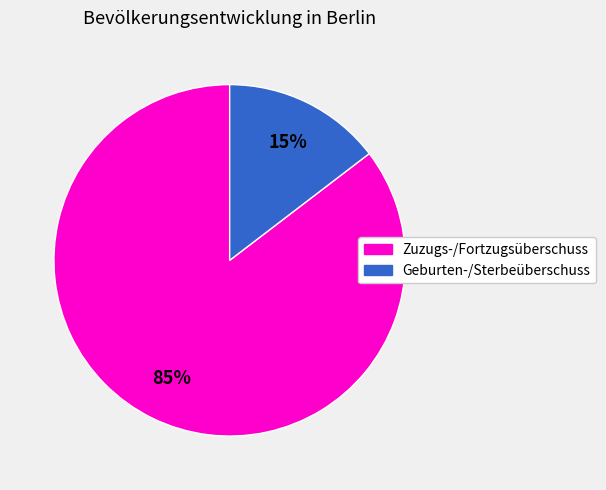

Is there a majority slice in this chart?

Yes